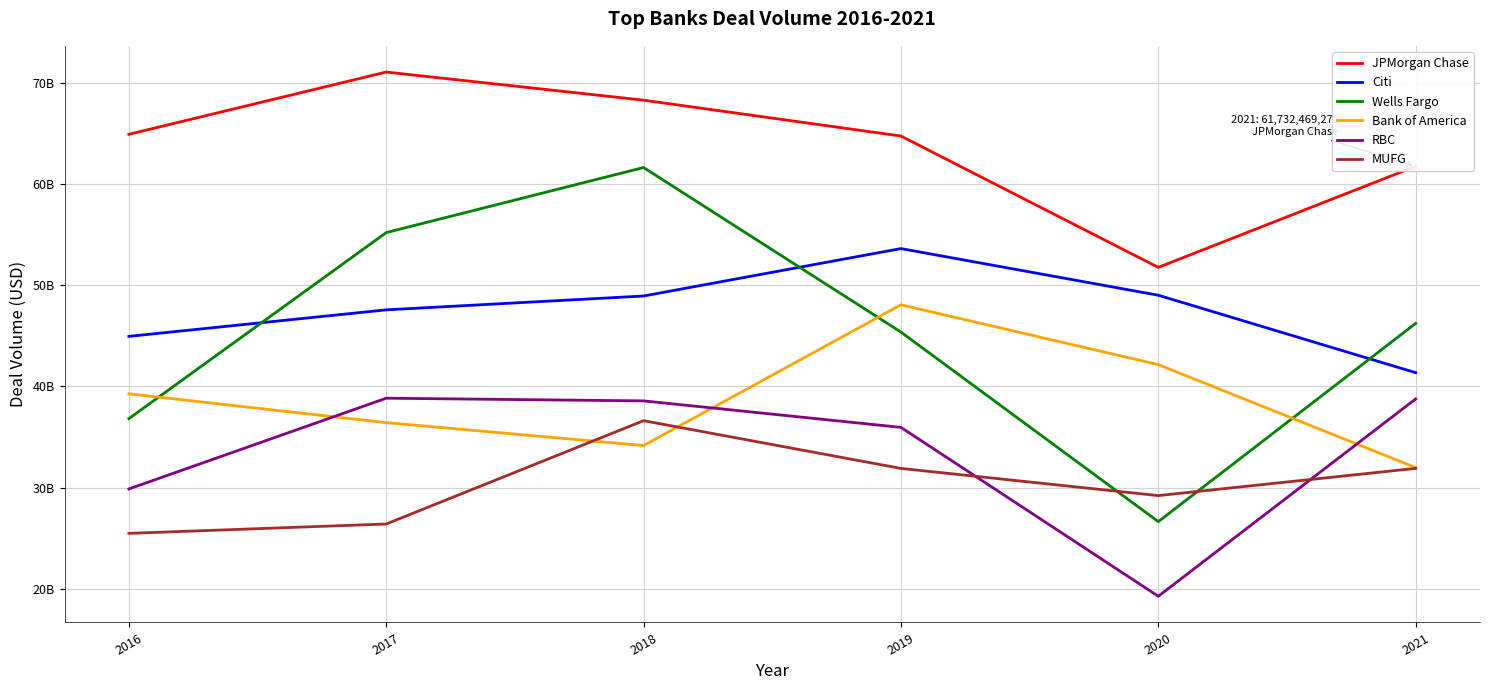

True or false: MUFG and JPMorgan Chase cross at least once.

False